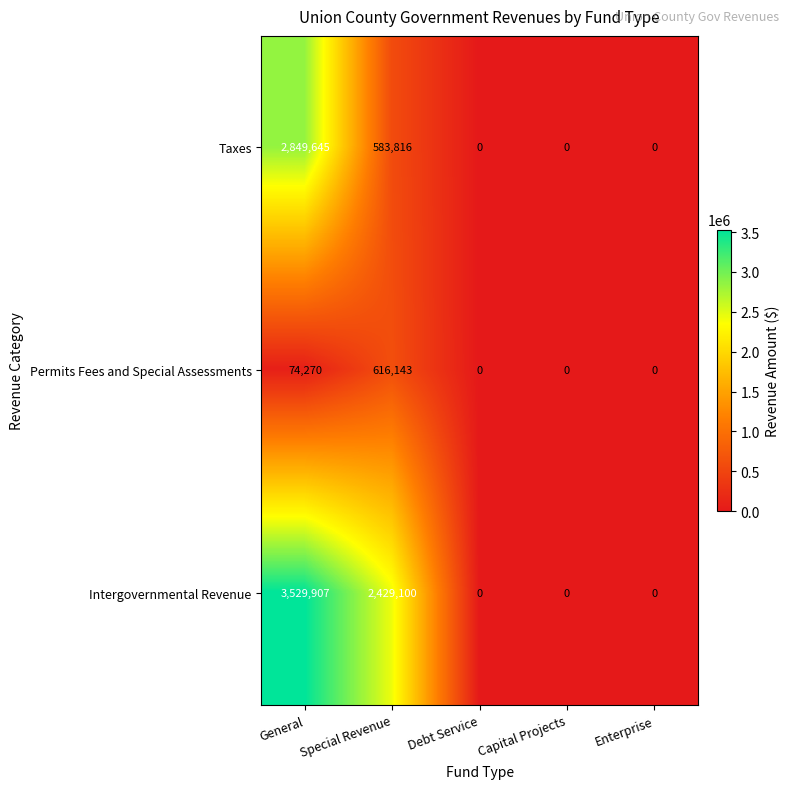

Count the number of categories in the chart.

5